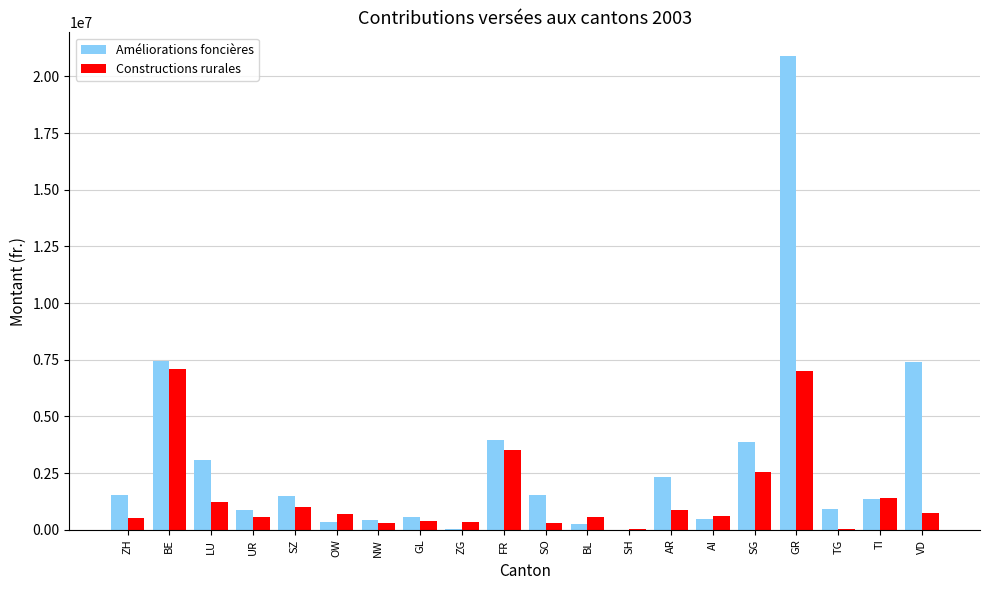

What is the difference between the Constructions rurales values at AR and NW?

586605